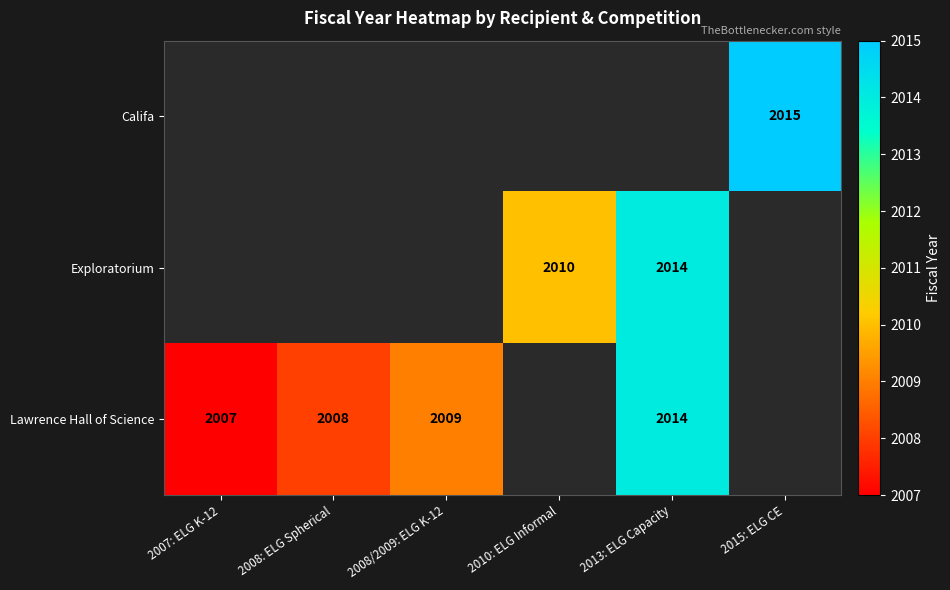

True or false: Lawrence Hall of Science has a value of 520 at 2008: ELG Spherical.

False